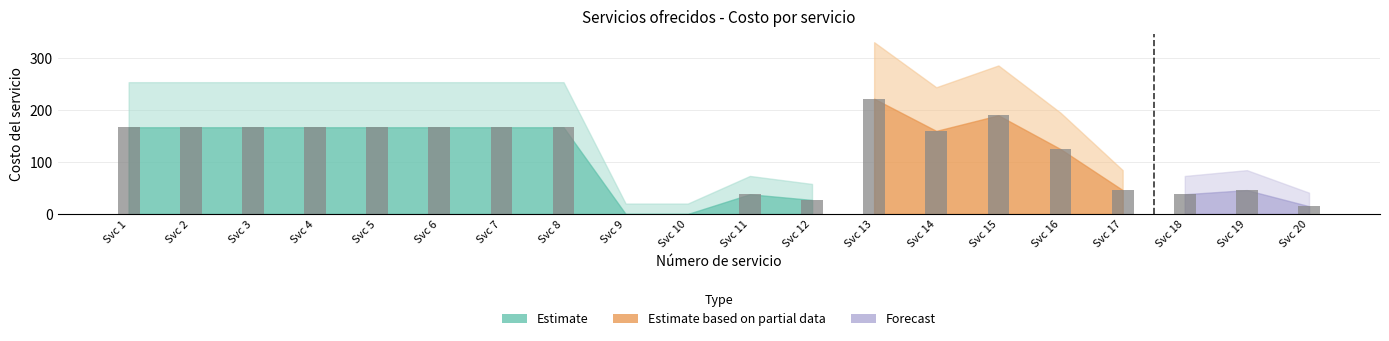

At which category does the chart reach its peak across all series?

Svc 13